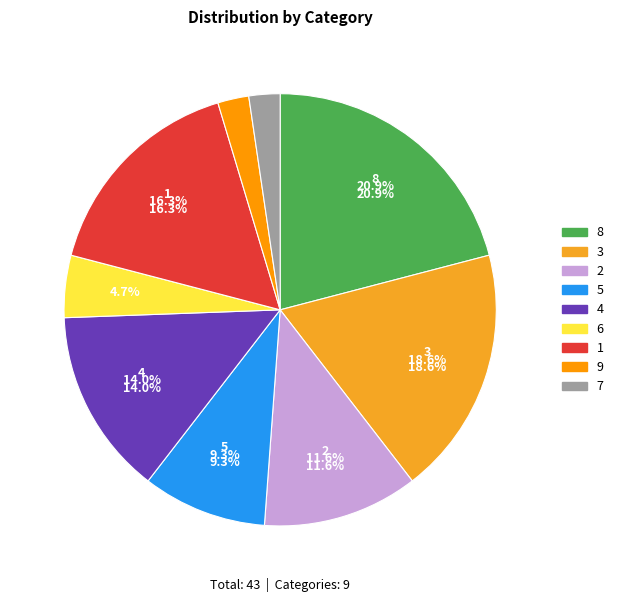

How many segments does this pie chart have?

9